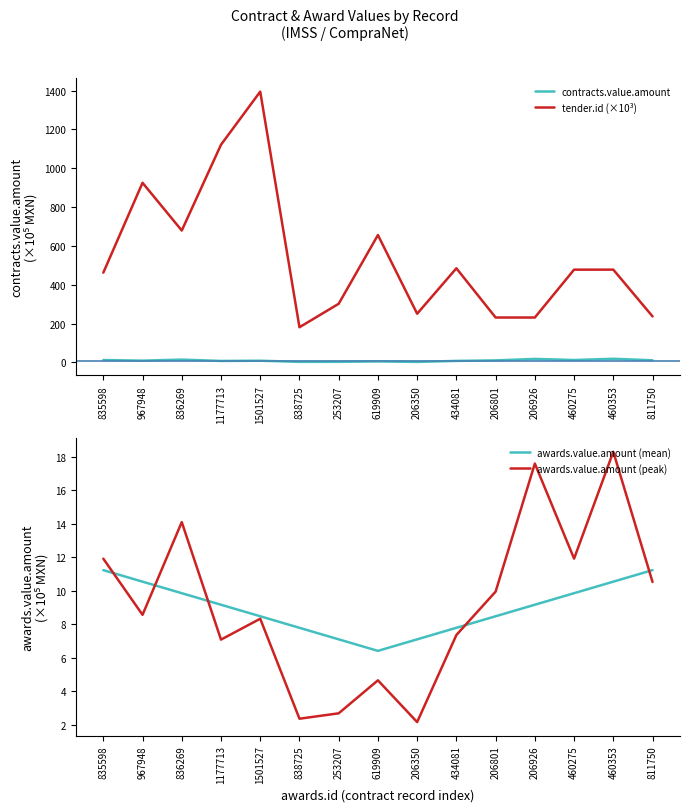

True or false: contracts.value.amount and awards.value.amount (peak) cross at least once.

False